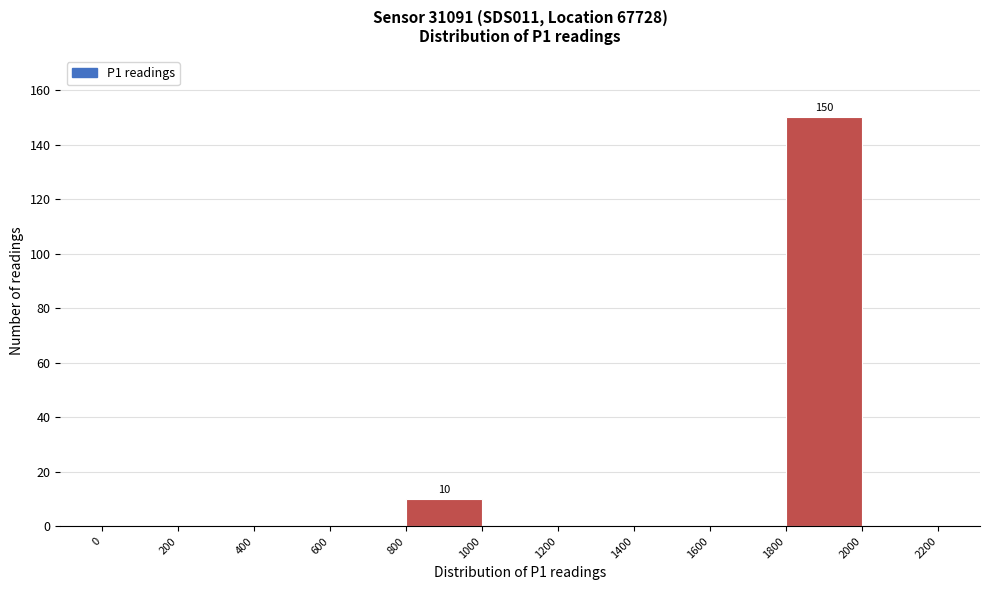

Over which range of the x-axis is the bar tallest?

1800 to 2000